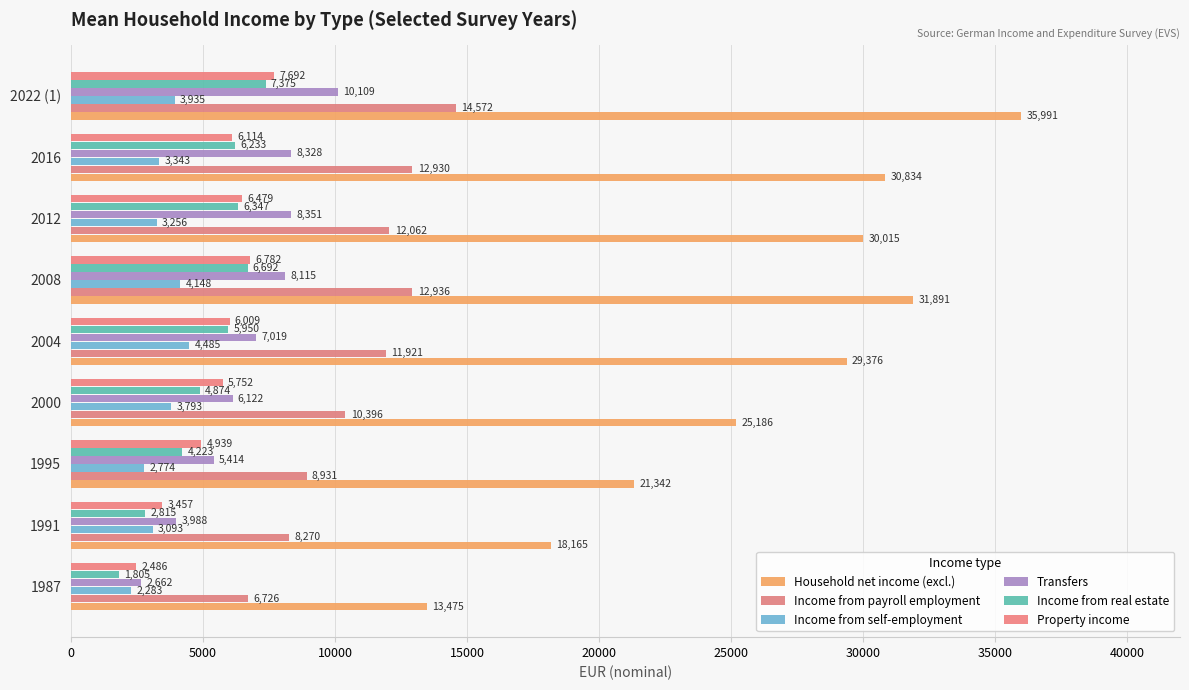

What is the sum of all Transfers values?

60108